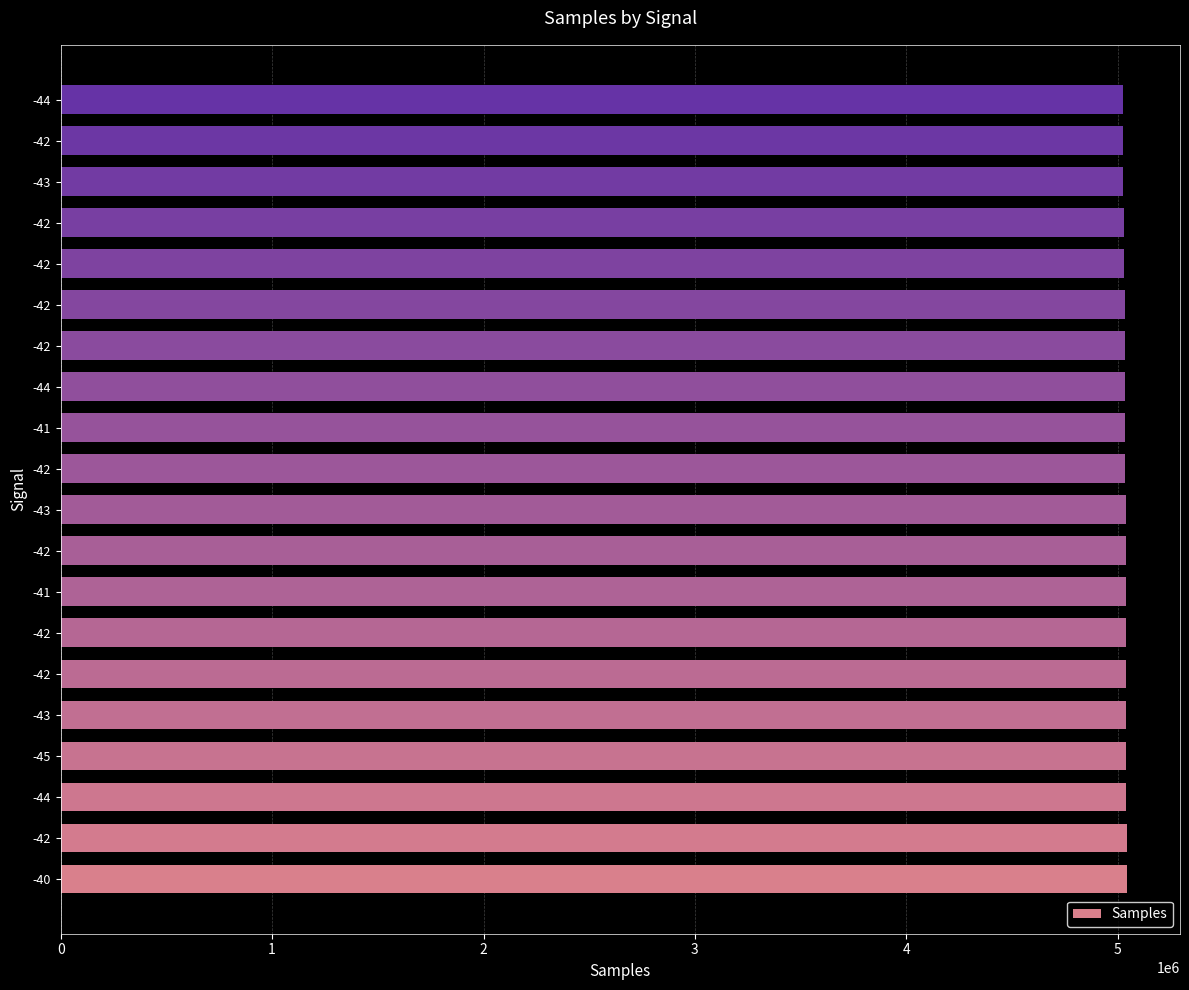

List the labels in order of value, smallest first.

-44, -42, -43, -42, -42, -42, -42, -44, -41, -42, -43, -42, -41, -42, -42, -43, -45, -44, -42, -40